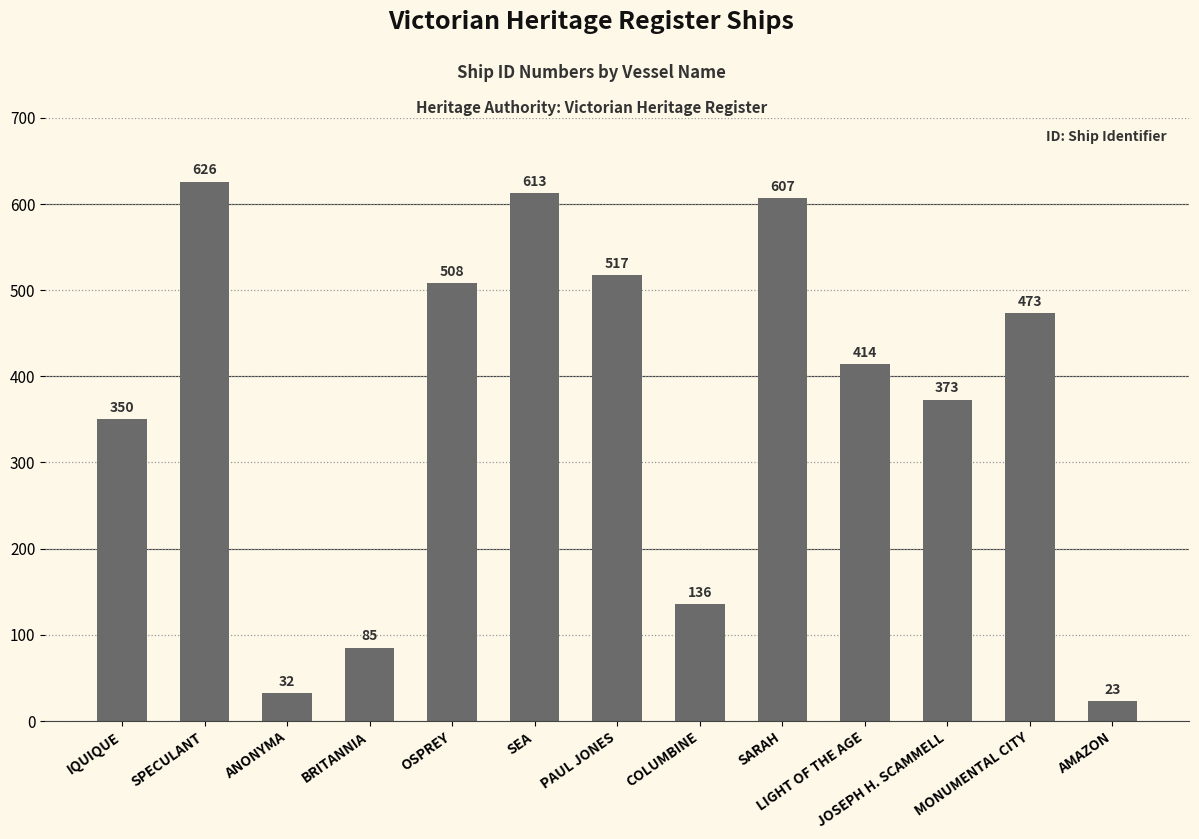

What is the sum of the values at ANONYMA and SPECULANT?

658